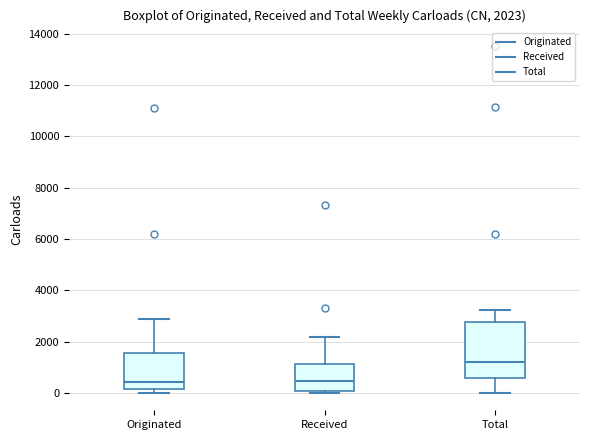

Which box's median line is the highest?

Total